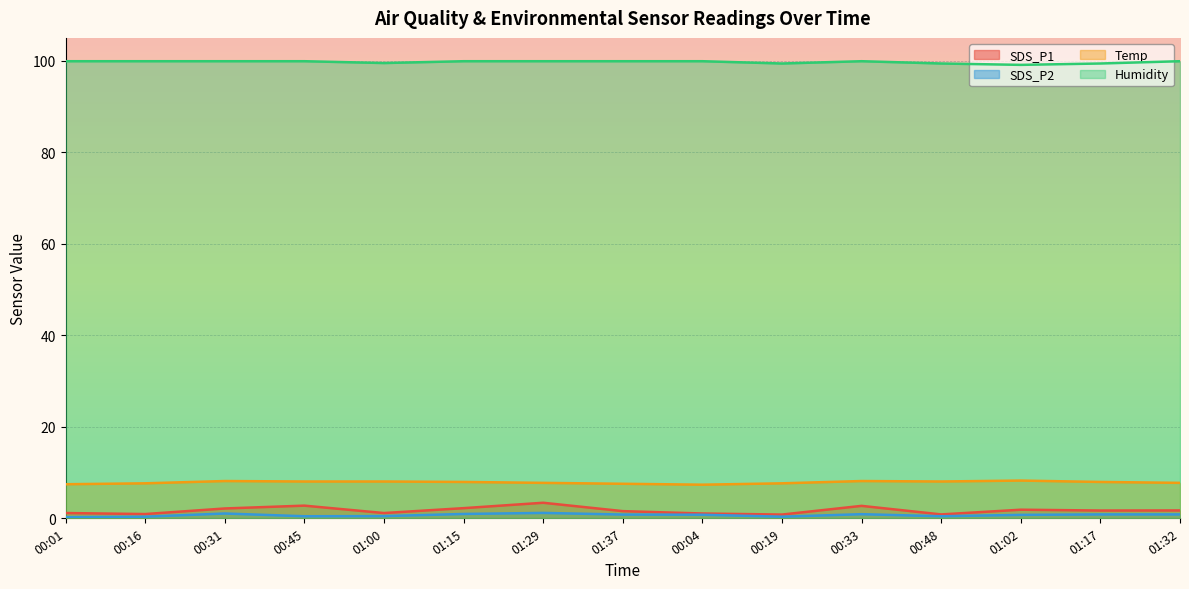

True or false: Humidity has more than 0 points higher than both neighbors.

True